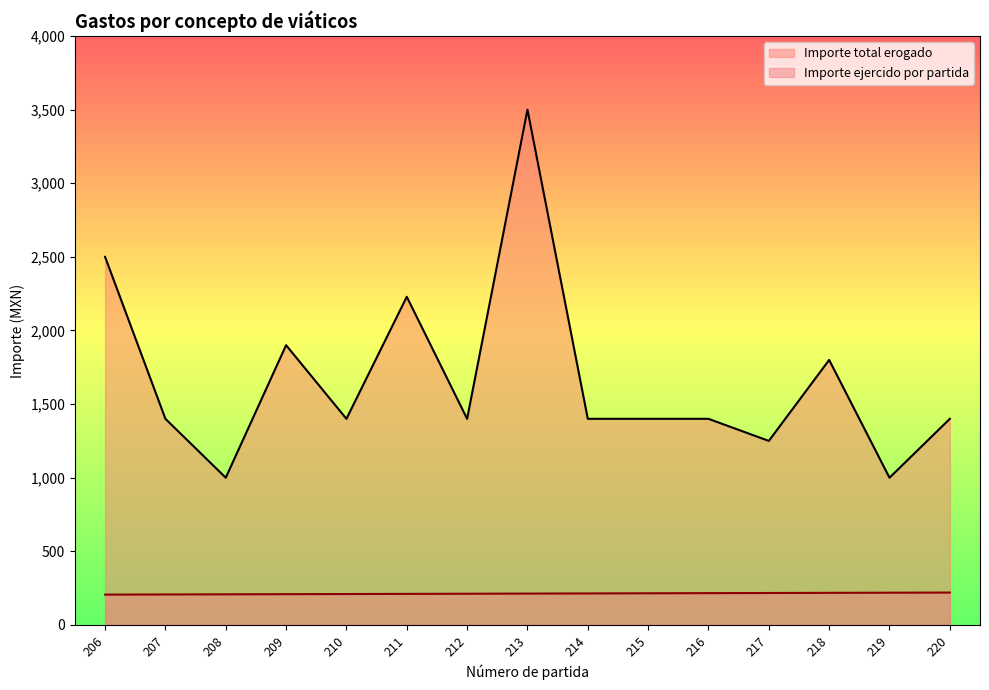

What is the difference between the Importe total erogado values at 219 and 214?

400